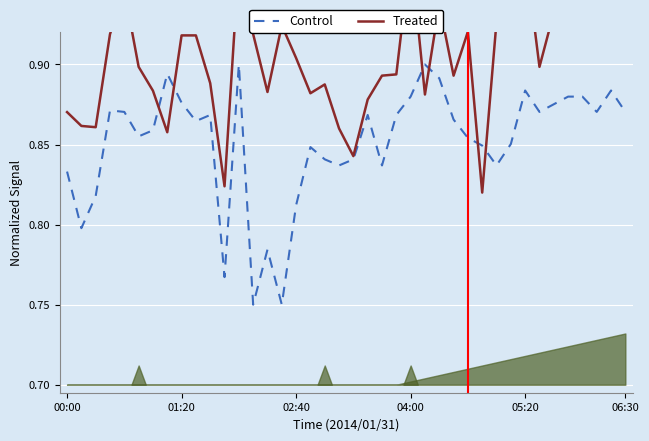

Which series has the largest total across all categories?

Treated